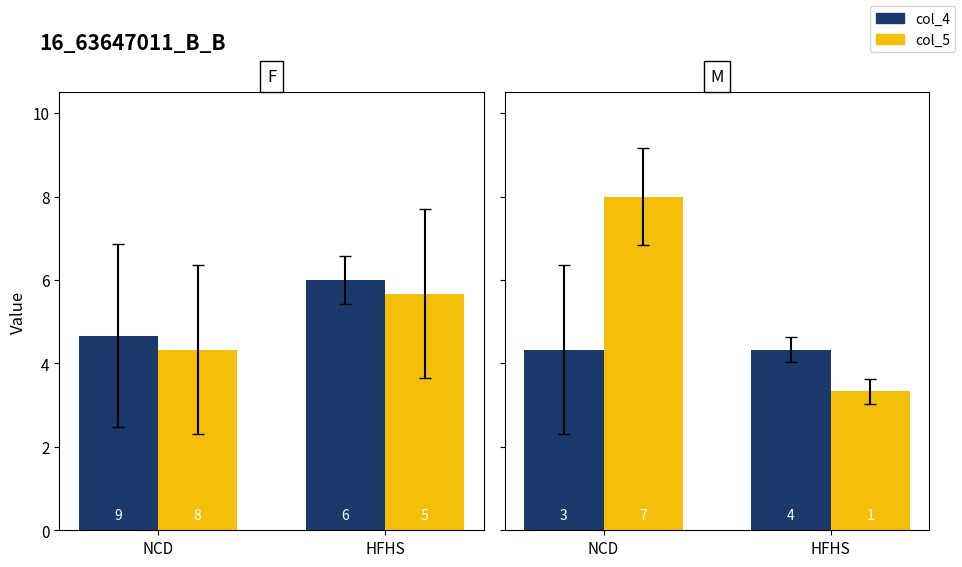

How many bars are there in each group?

2